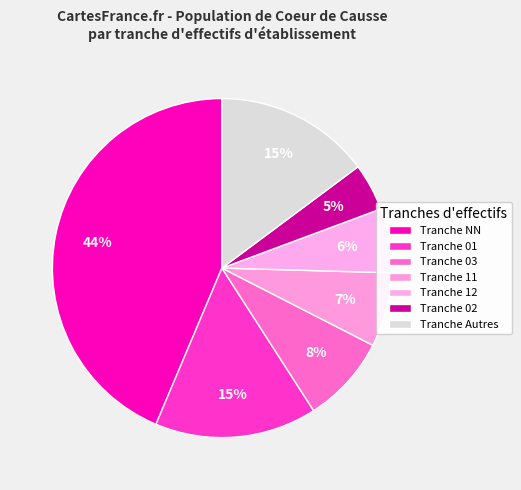

How many slices are in this pie chart?

7